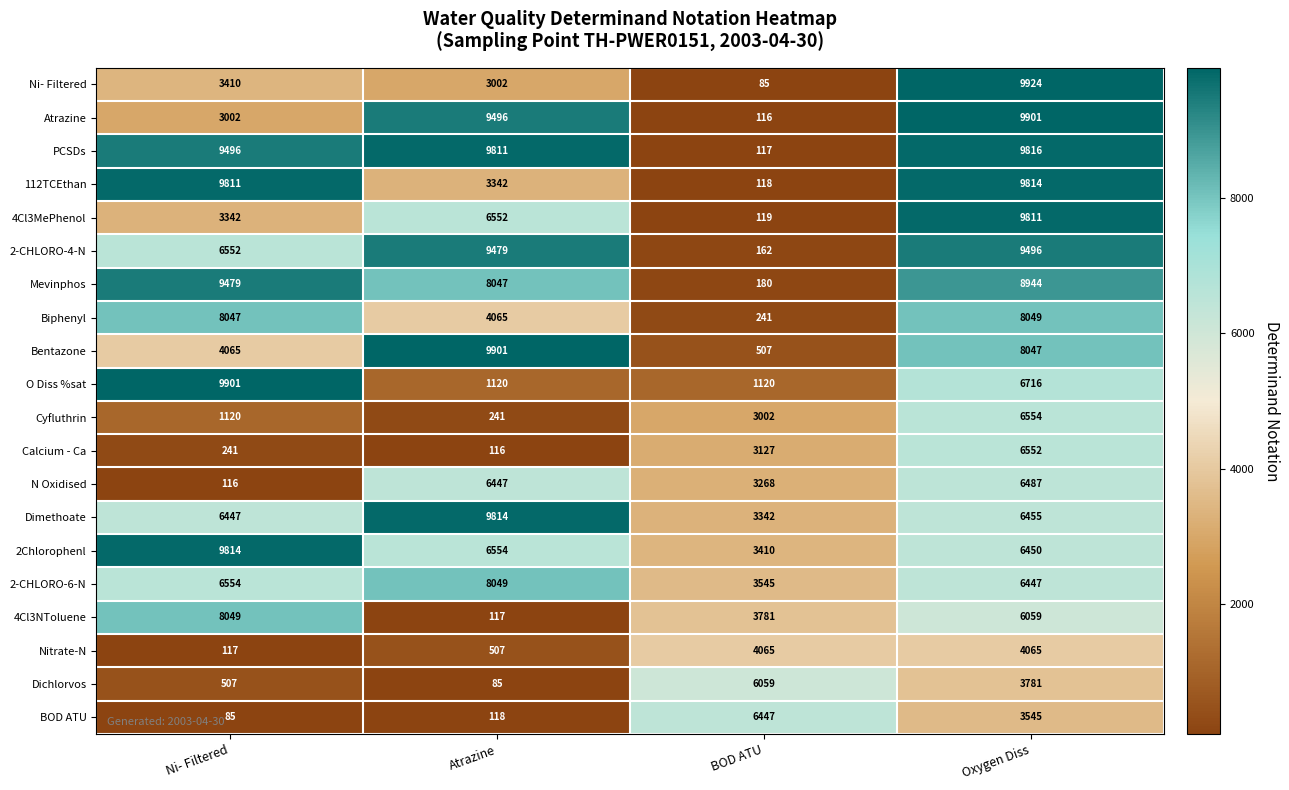

What is the lowest value of the 2-CHLORO-6-N series?

3545